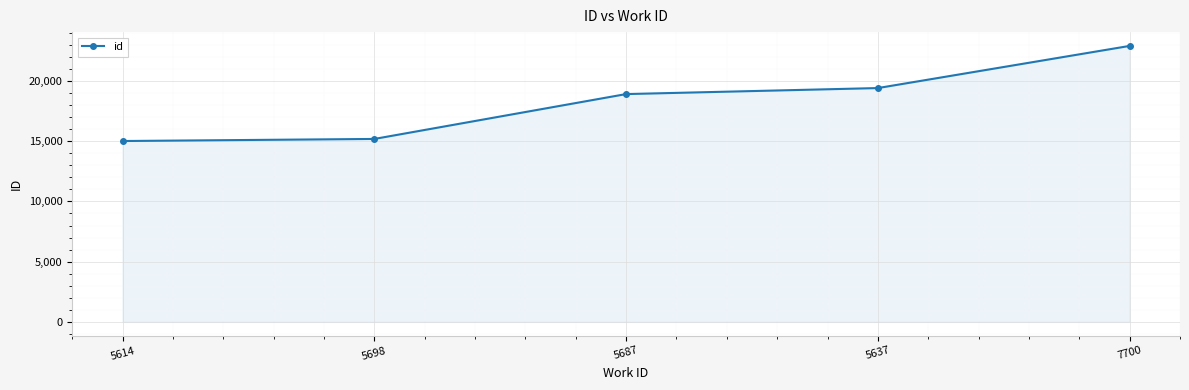

What is the label of the 1st point from the right?

7700